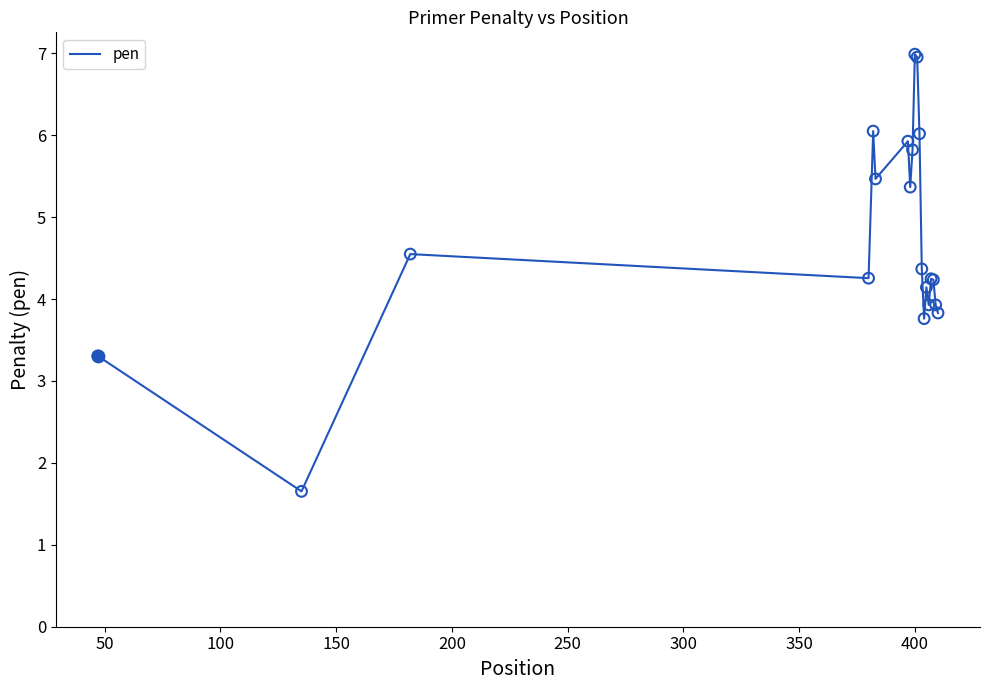

What is the maximum value shown in the chart?

7.0